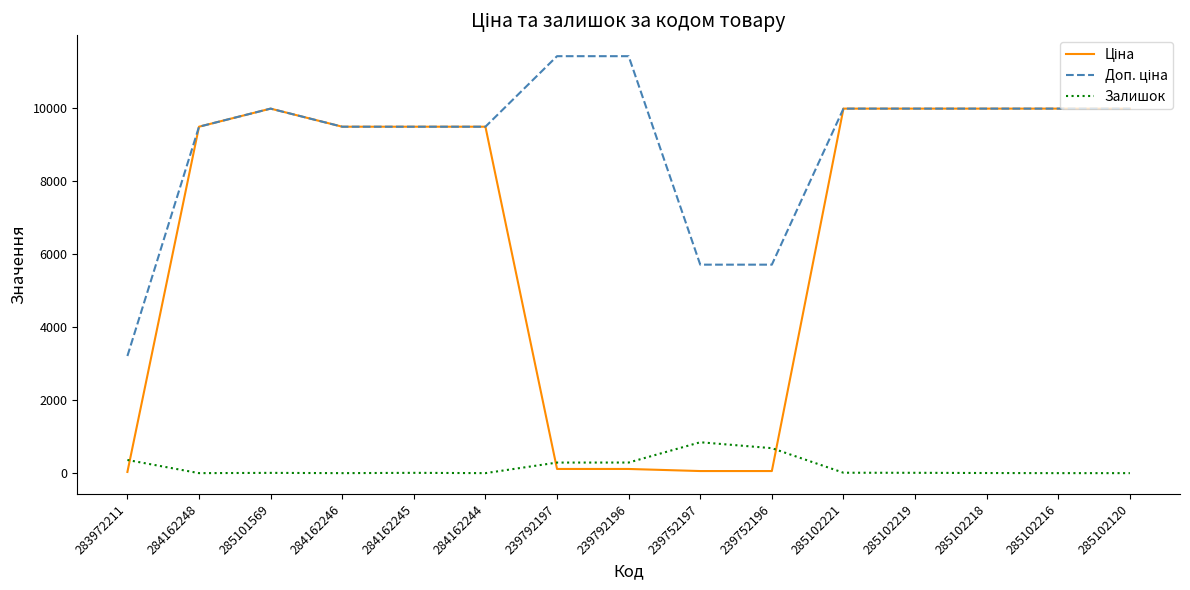

The value of Залишок at 239752196 is 683.0. True or false?

True